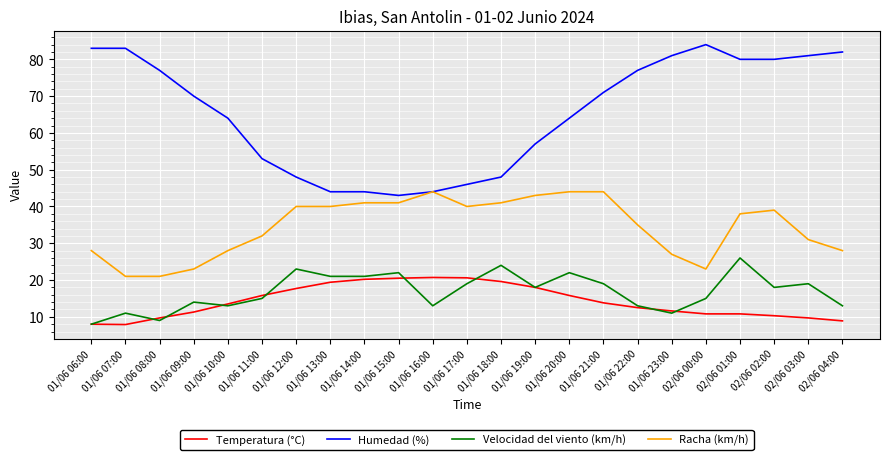

The Humedad (%) series shows 80.0 at 02/06 01:00. True or false?

True